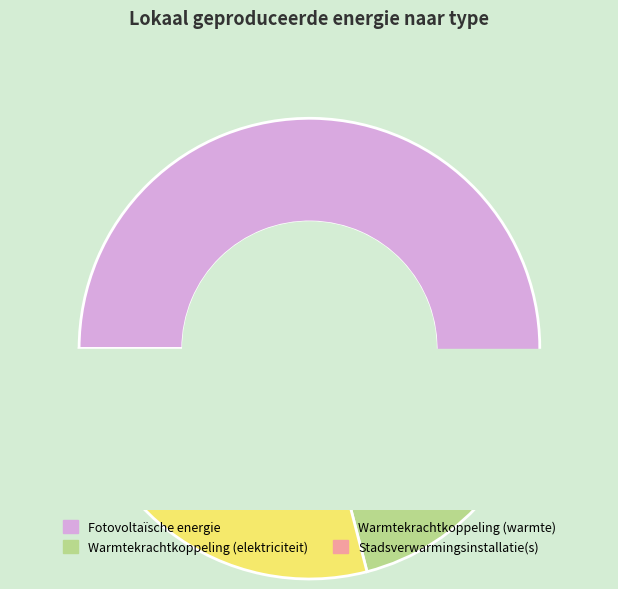

Combined, do Stadsverwarmingsinstallatie(s) and Fotovoltaïsche energie account for over 50%?

Yes